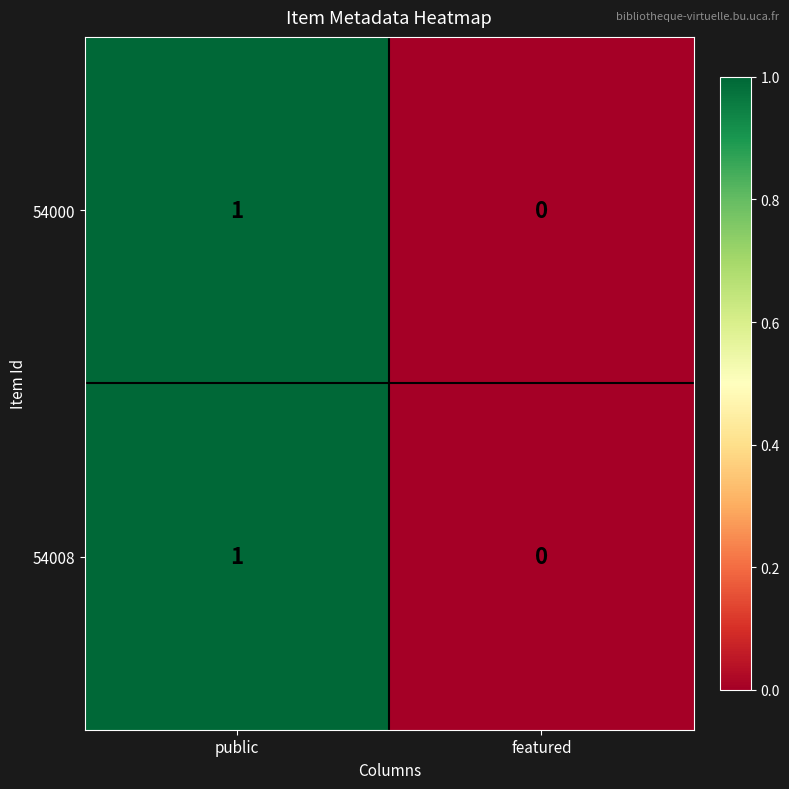

Is it true that 54000 equals 1 at featured?

False